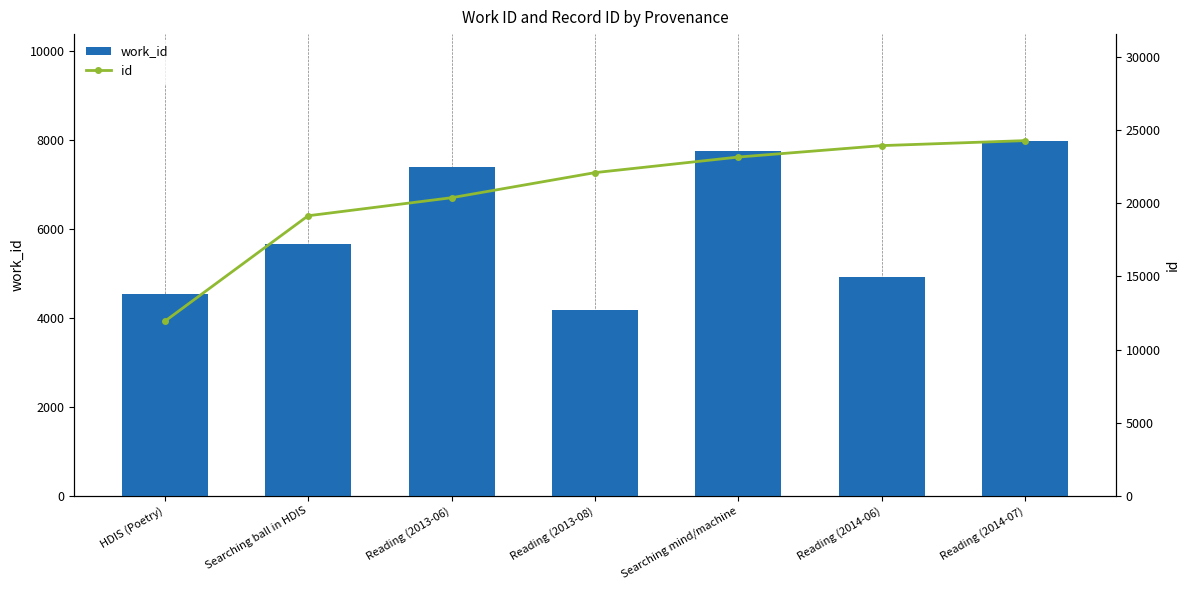

How many values in the id series are below 22106?

3